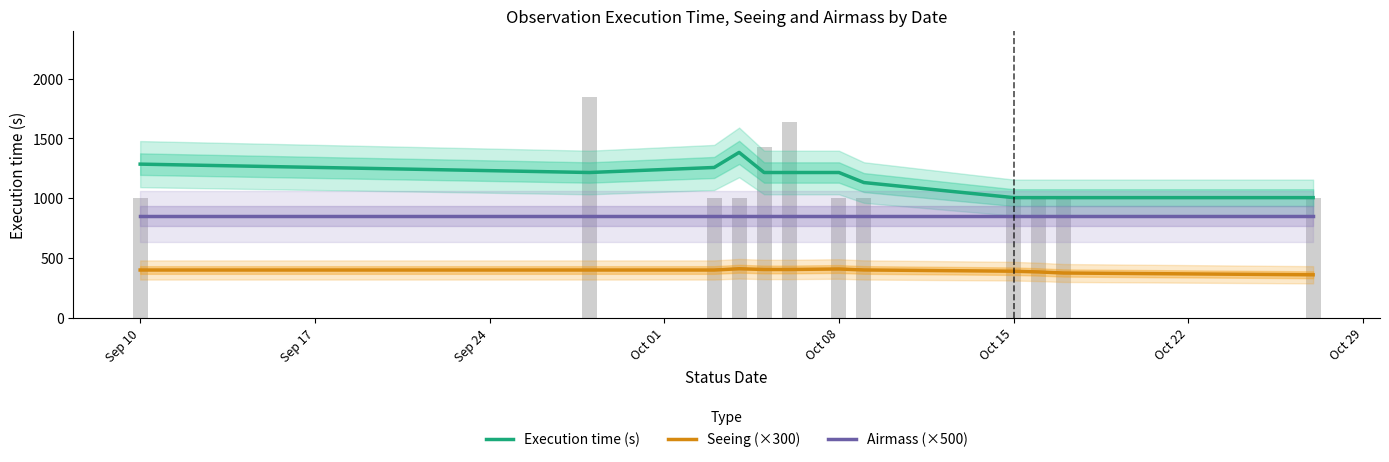

At how many categories does at least one series exceed 493?

12